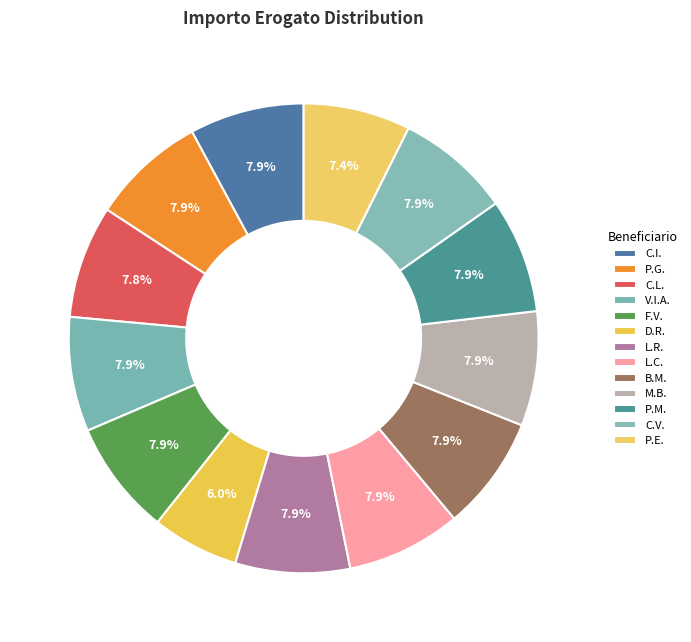

Which slice is the smallest?

D.R.